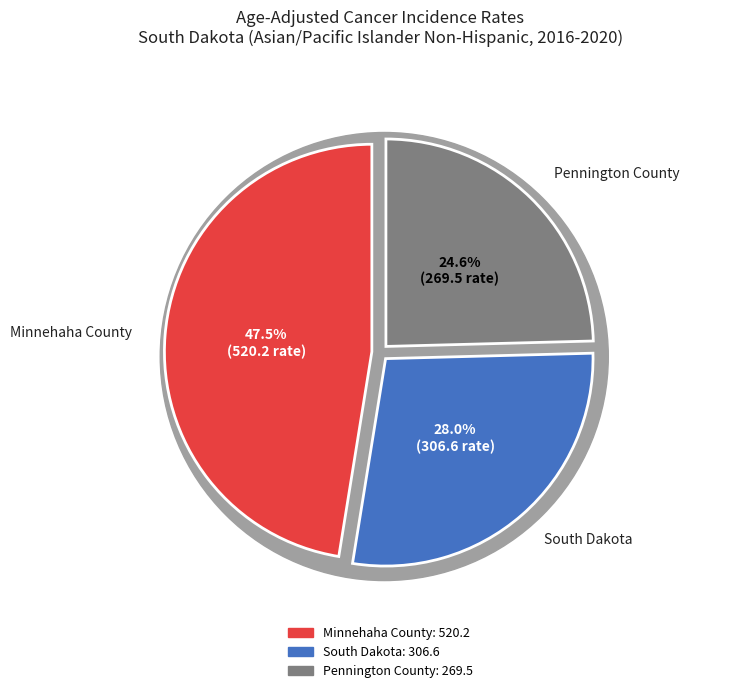

What is the smallest slice in the pie chart?

Pennington County